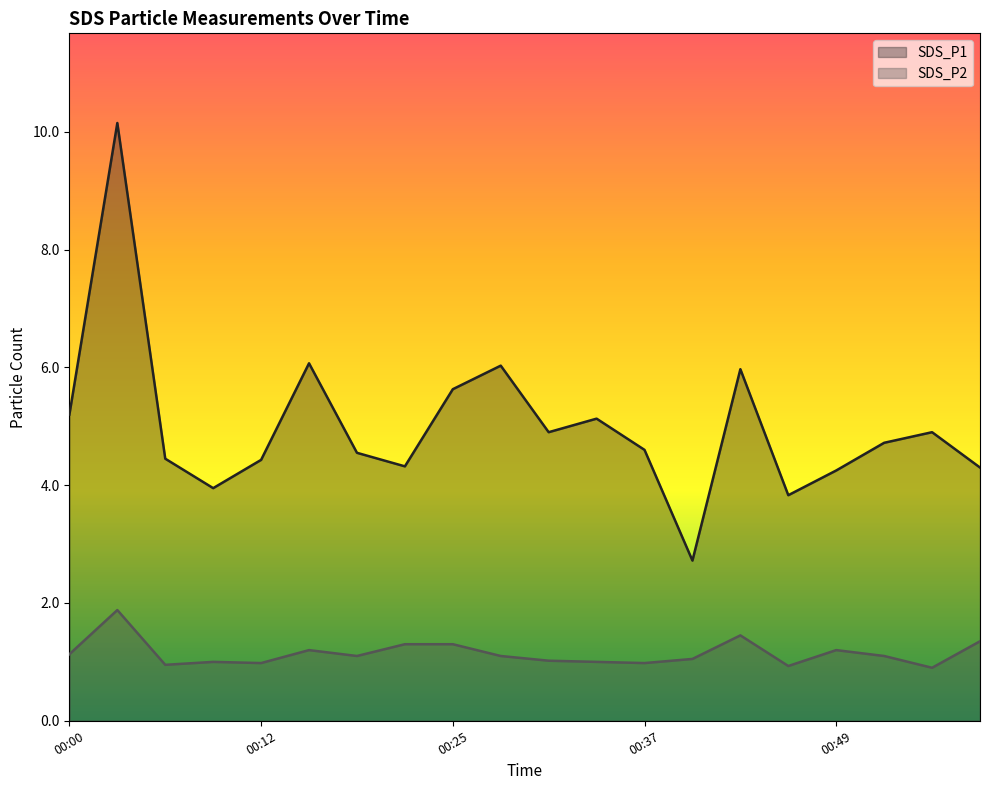

True or false: SDS_P1 and SDS_P2 intersect in this chart.

False